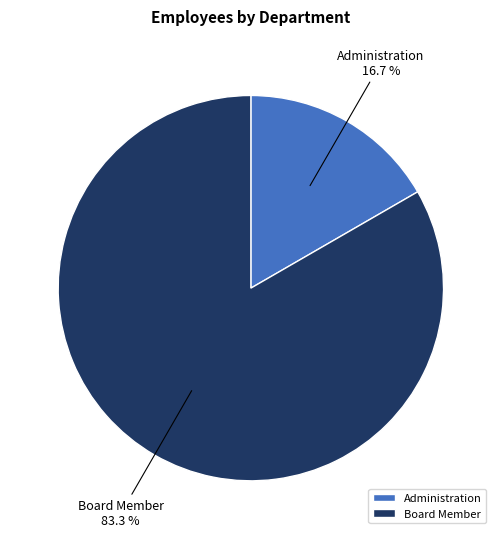

Rank the categories by value from lowest to highest.

Administration, Board Member